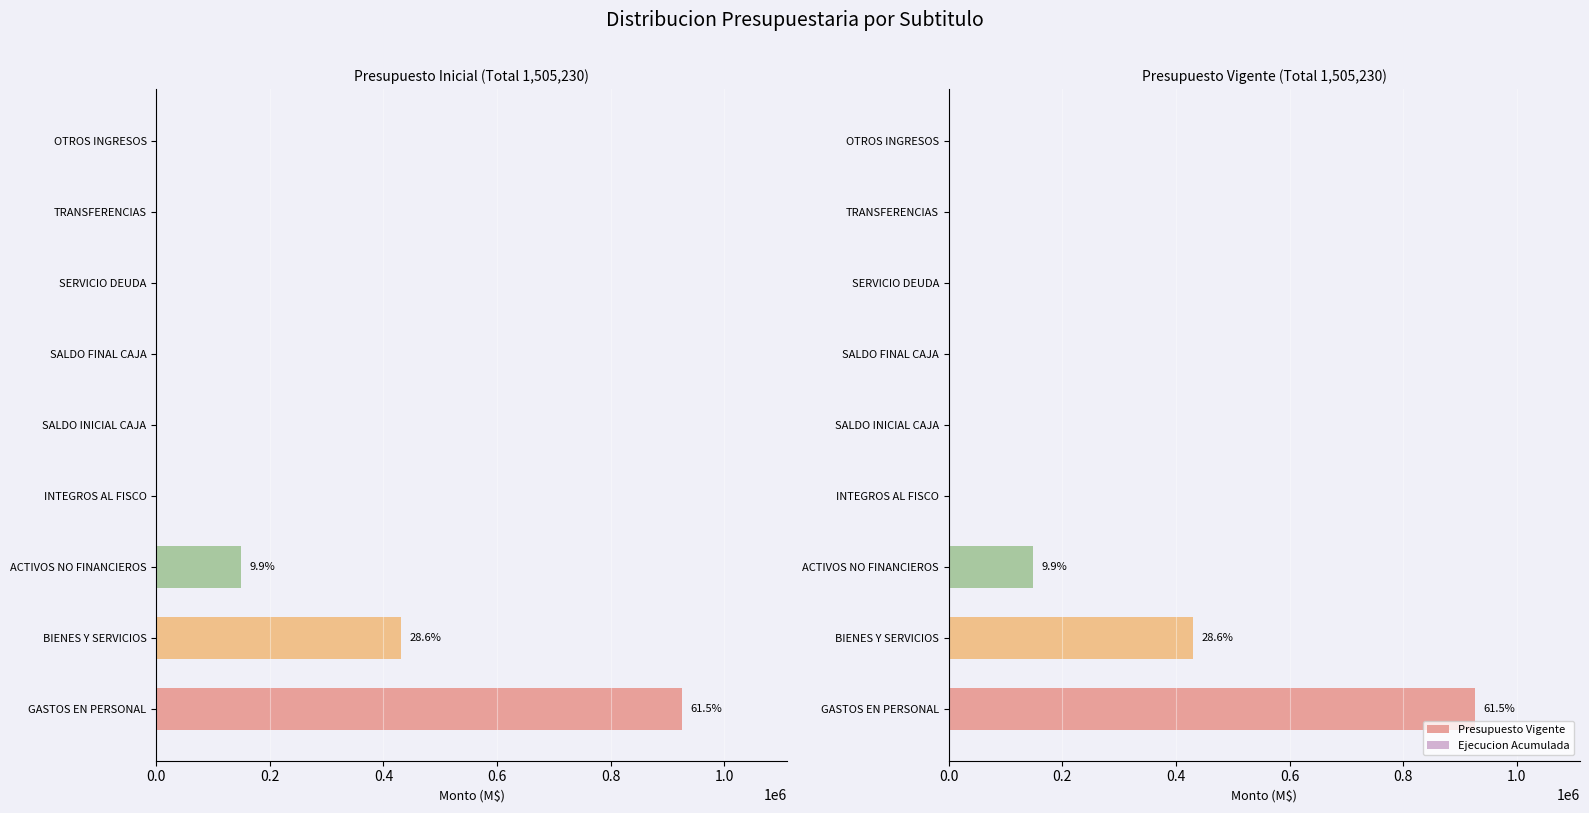

What is the greatest value displayed?

926235.0